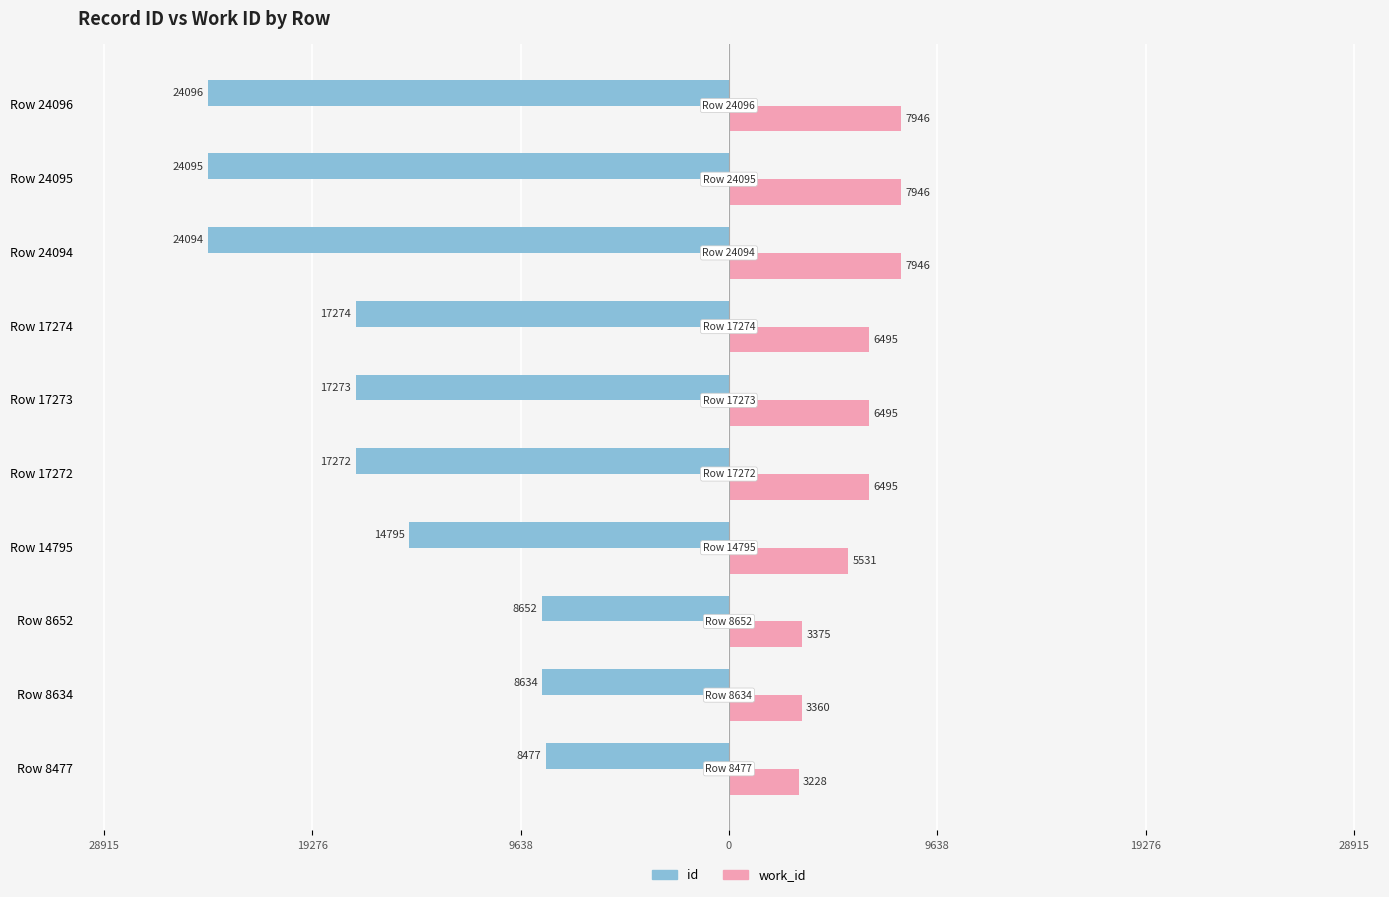

Which series has the largest range (max minus min)?

id